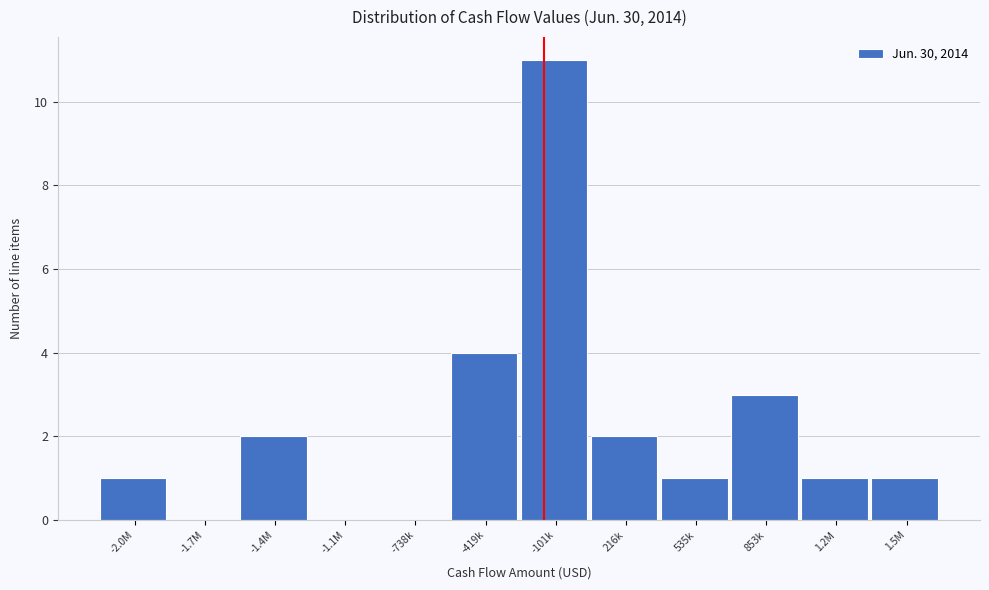

Reading left to right, list all the values displayed in this chart.

-2.0M=1	-1.7M=0	-1.4M=2	-1.1M=0	-738k=0	-419k=4	-101k=11	216k=2	535k=1	853k=3	1.2M=1	1.5M=1